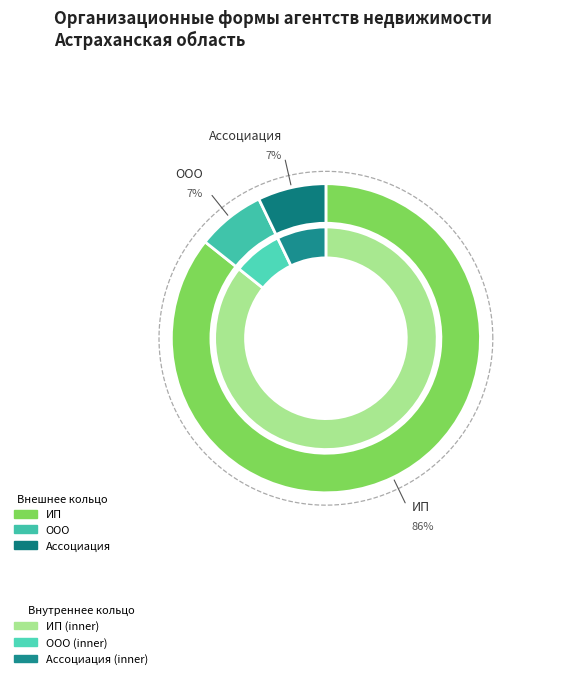

What percentage do ИП and ООО together represent?

92.9%